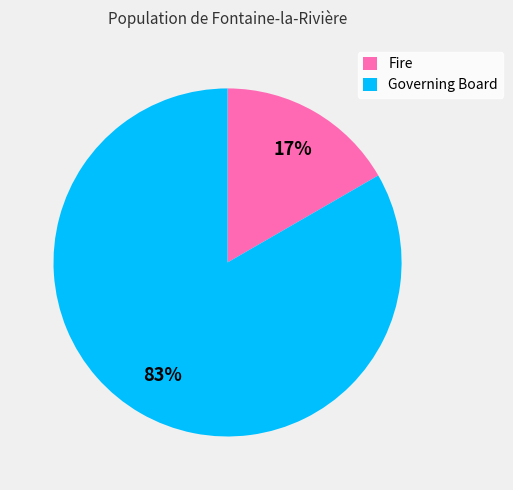

To the nearest percent, what is the combined percentage of Governing Board and Fire?

100%